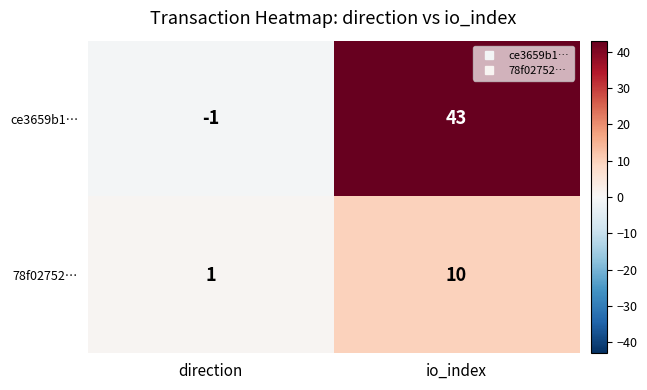

Reading left to right, what are all the values shown in this chart?

ce3659b1…: direction=-1	io_index=43
78f02752…: direction=1	io_index=10